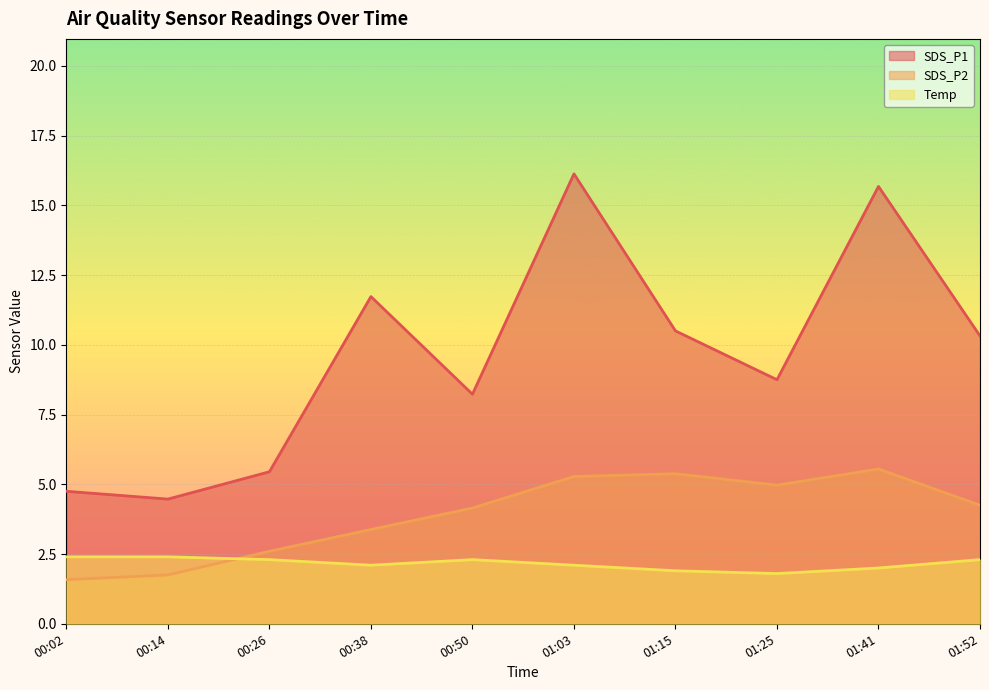

Rank the series by their maximum value, from highest to lowest.

SDS_P1, SDS_P2, Temp